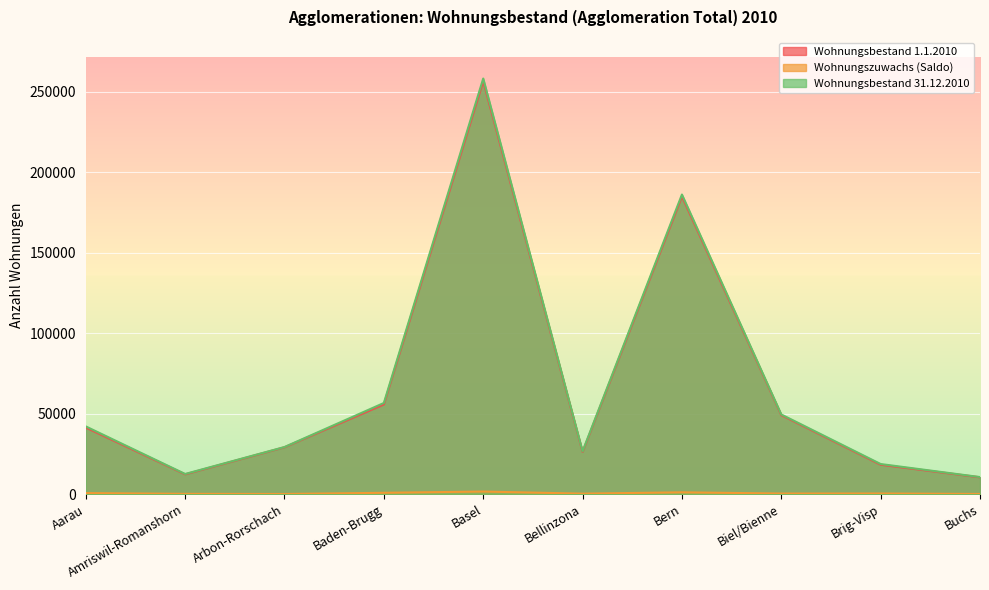

List the series in order of their peak value, highest first.

Wohnungsbestand 31.12.2010, Wohnungsbestand 1.1.2010, Wohnungszuwachs (Saldo)